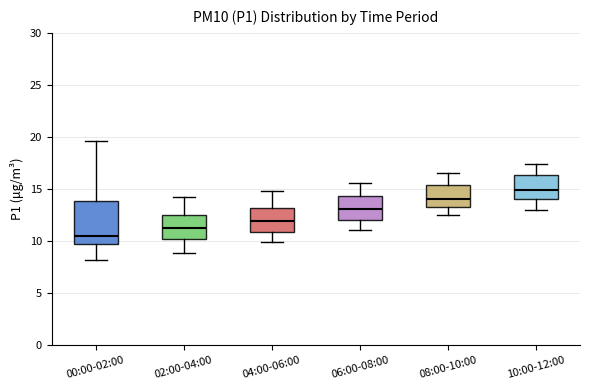

Where does the upper whisker of the box for 02:00-04:00 end on the y-axis? The values are not printed on the chart, so give them approximately, as read against the axis.

14.0